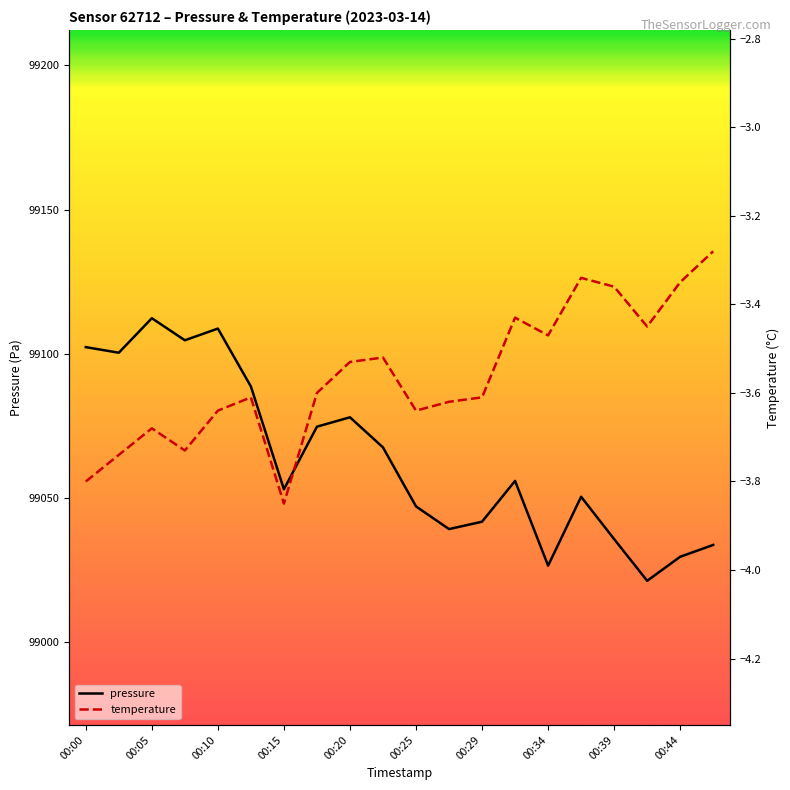

The value of pressure at 00:44 is 152456.8. True or false?

False